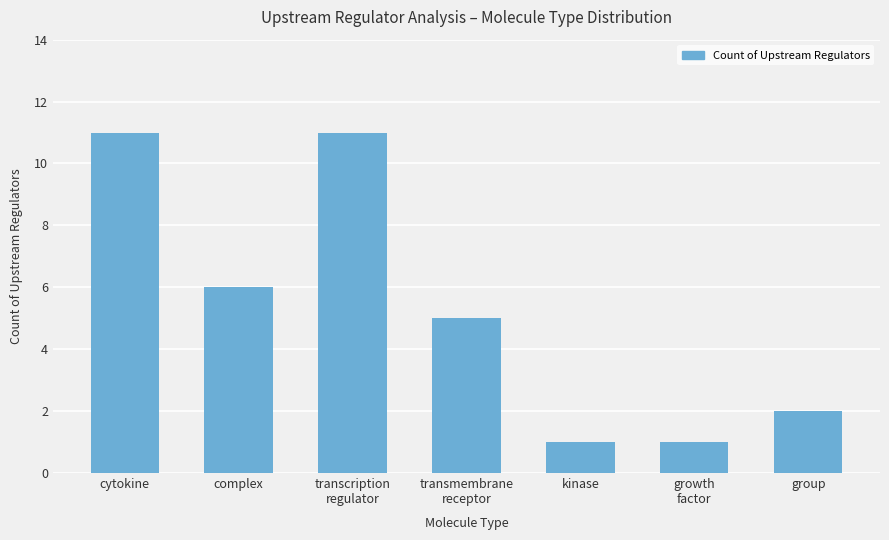

How many data points are less than 5?

3